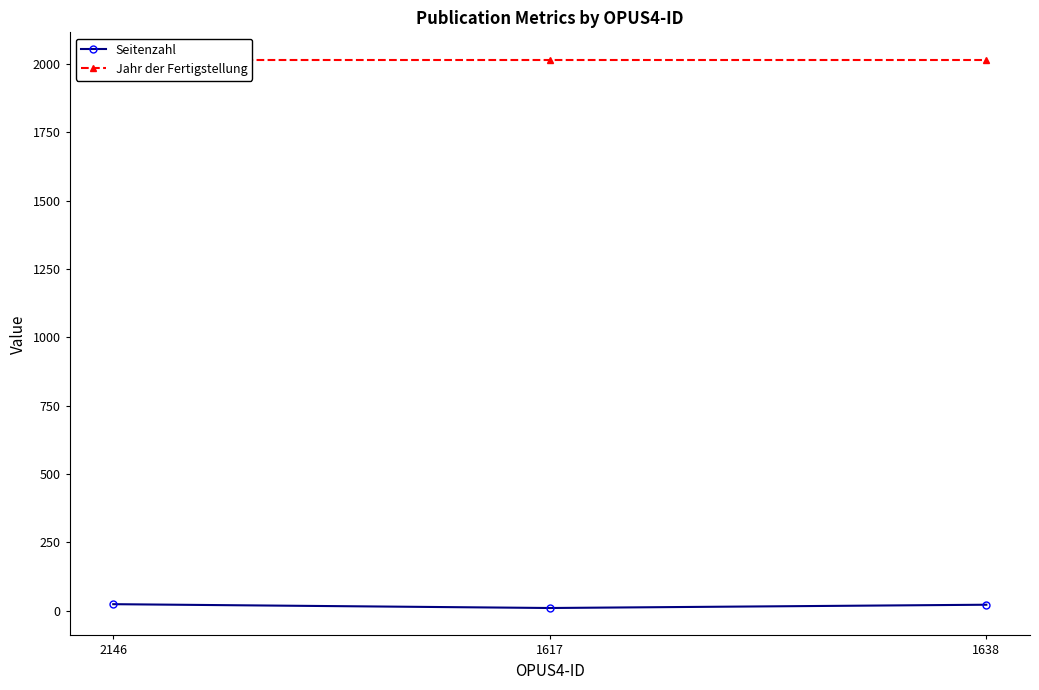

What value does the Seitenzahl series have at 1638?

22